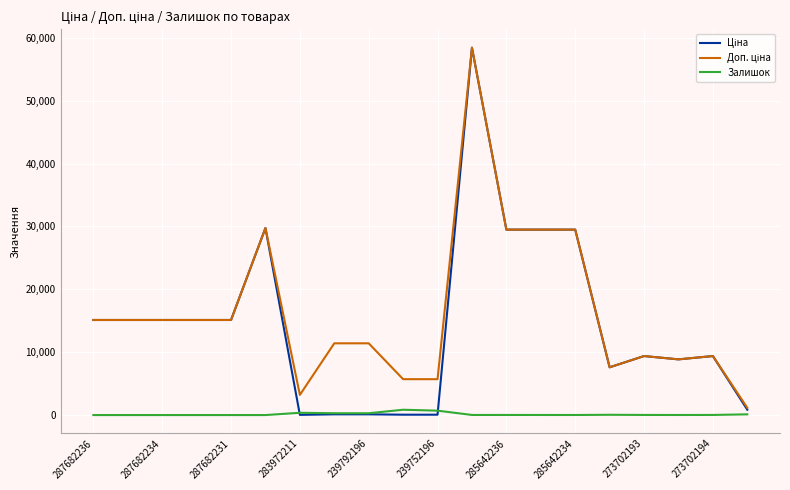

What is the maximum value shown in the chart?

58426.5